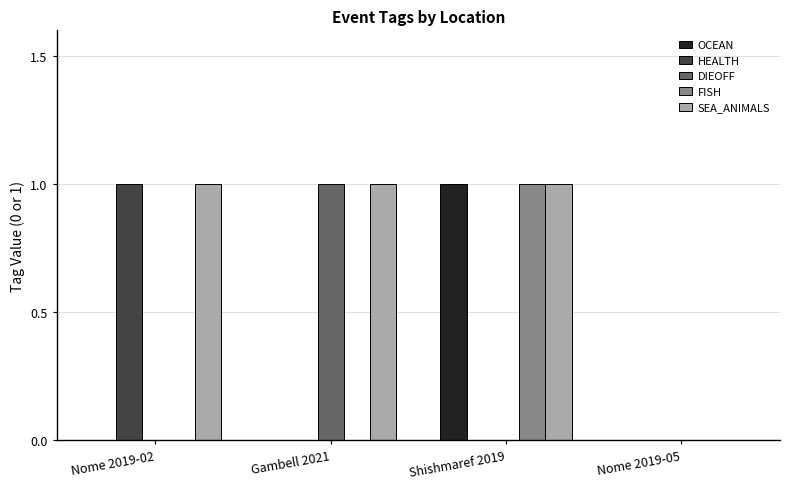

At which category is the sum across all series the highest?

Shishmaref 2019